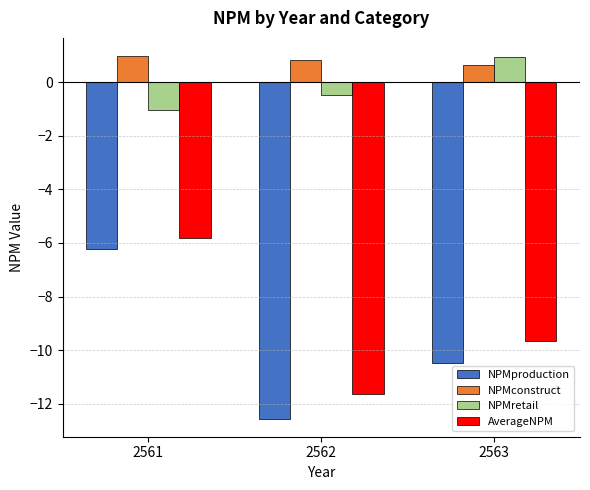

At which label is NPMretail closest to 0?

2562